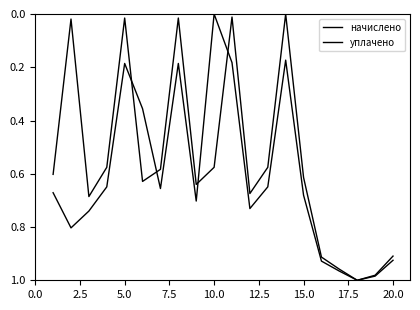

How many interior local peaks does the начислено series have?

5